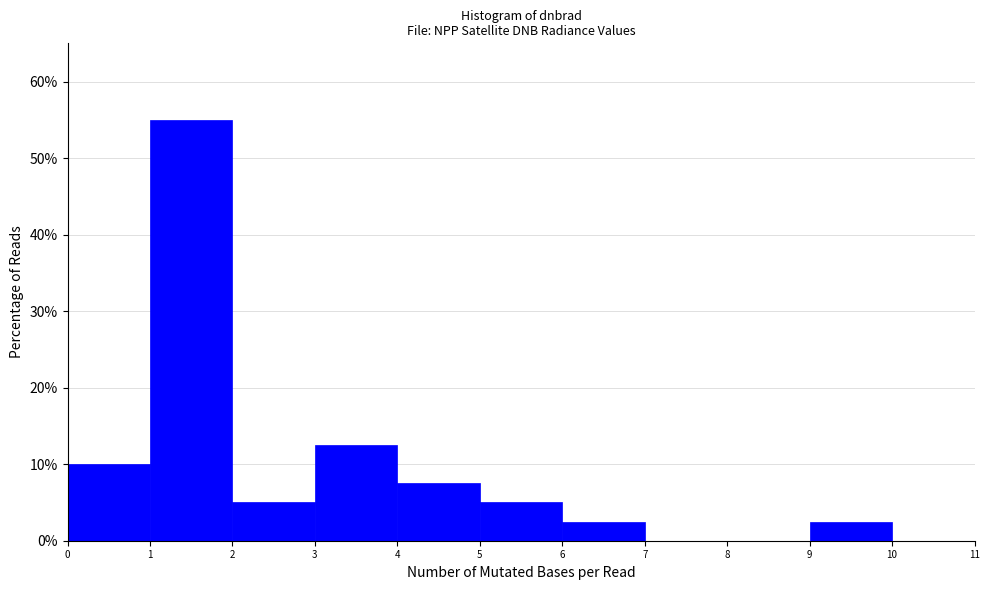

Reading left to right, transcribe this chart: for each bar, give the range it covers on the x-axis and its height. The values are not printed on the chart, so give them approximately, as read against the axis.

0 to 1: 10
1 to 2: 55
2 to 3: 5
3 to 4: 13
4 to 5: 8
5 to 6: 5
6 to 7: 3
7 to 8: 0
8 to 9: 0
9 to 10: 3
10 to 11: 0